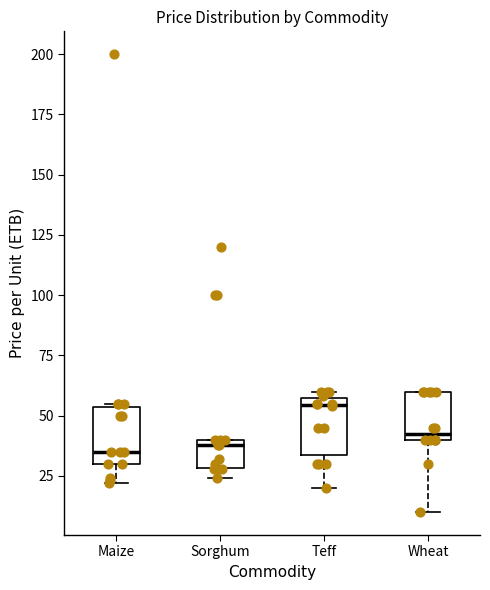

Reading left to right, read every box against the y-axis: the position of its median line, the range the box covers, and the ends of its whiskers. The values are not printed on the chart, so give them approximately, as read against the axis.

Maize: median 35, box 30 to 55, whiskers 20 to 55
Sorghum: median 40 (just below the box's upper edge), box 30 to 40, whiskers 25 to 40
Teff: median 55 (just below the box's upper edge), box 35 to 55, whiskers 20 to 60
Wheat: median 45, box 40 to 60, whiskers 10 to 60